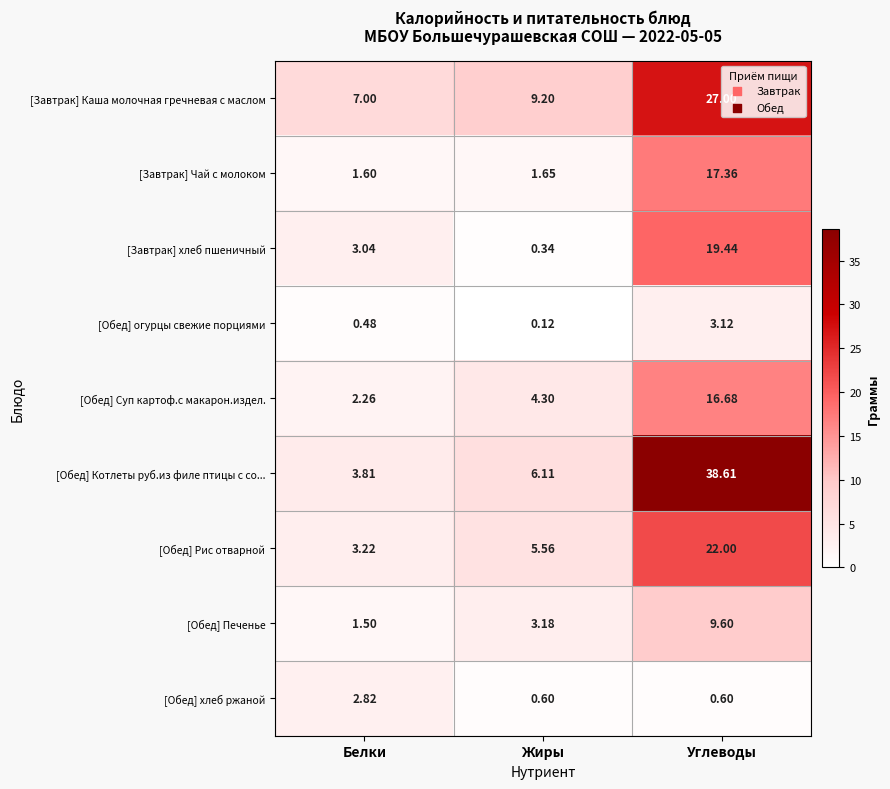

List the series in order of their peak value, highest first.

[Обед] Котлеты руб.из филе птицы с со..., [Завтрак] Каша молочная гречневая с маслом, [Обед] Рис отварной, [Завтрак] хлеб пшеничный, [Завтрак] Чай с молоком, [Обед] Суп картоф.с макарон.издел., [Обед] Печенье, [Обед] огурцы свежие порциями, [Обед] хлеб ржаной